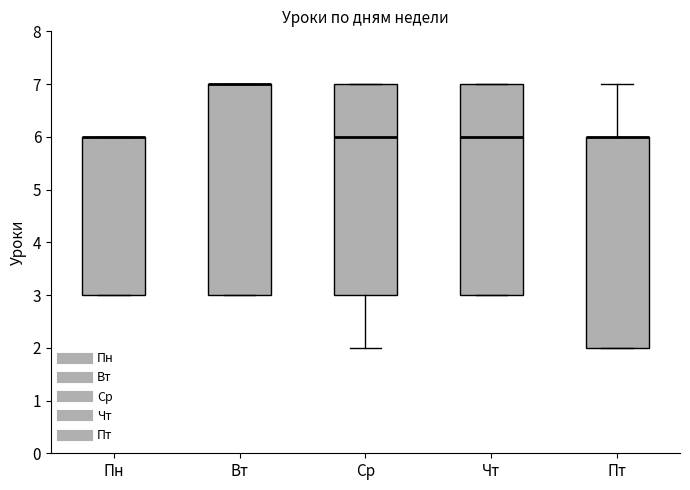

Where does the upper whisker of the box for Пт end on the y-axis? The values are not printed on the chart, so give them approximately, as read against the axis.

7